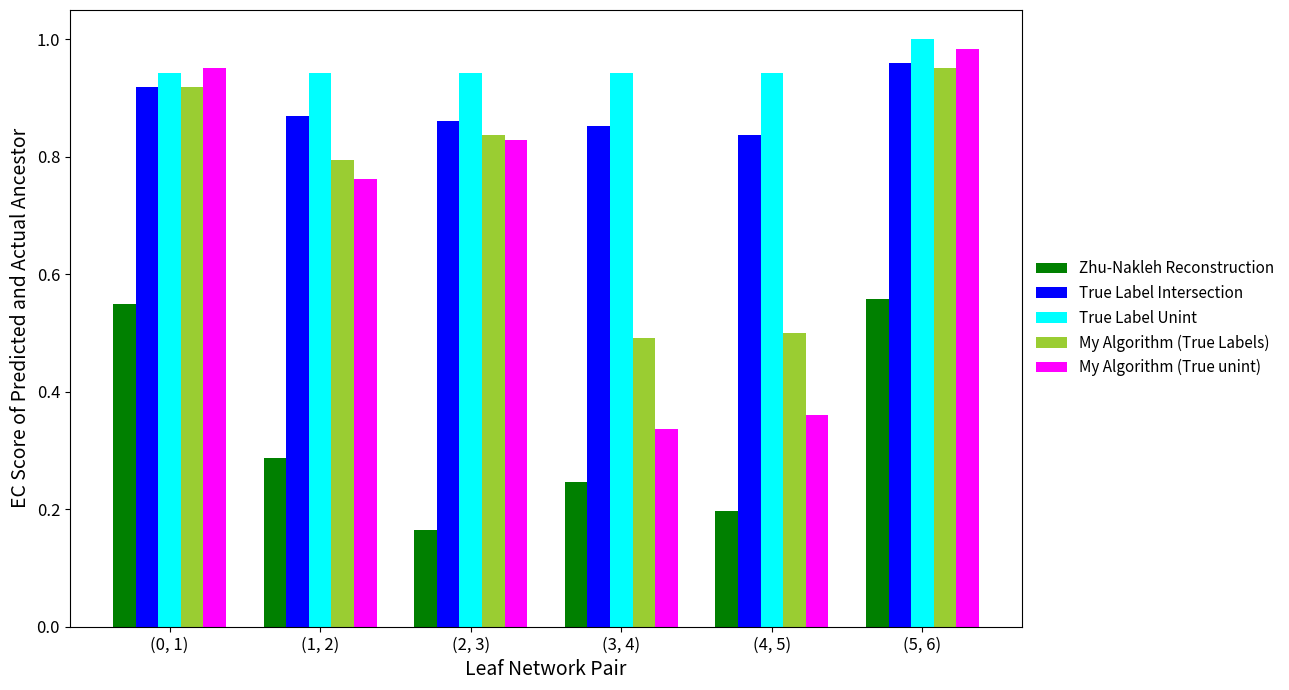

What is the label of the 5th bar from the right?

(1, 2)